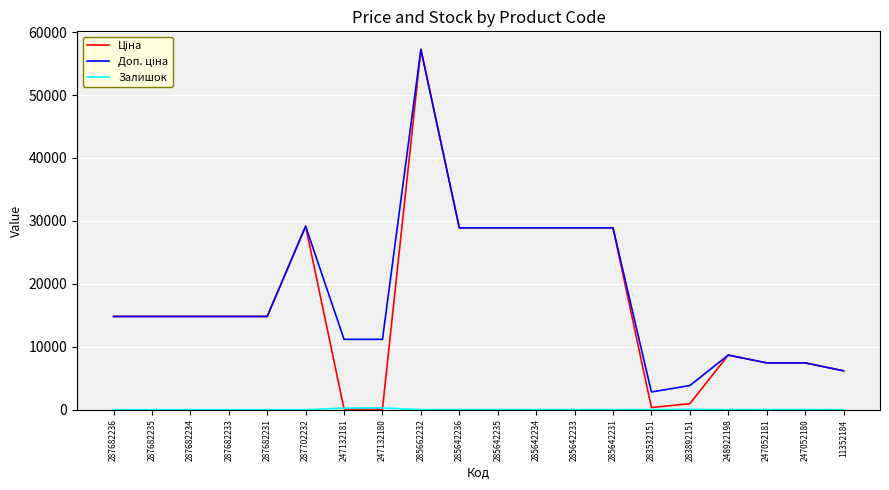

At which category is the sum across all series the highest?

285662232